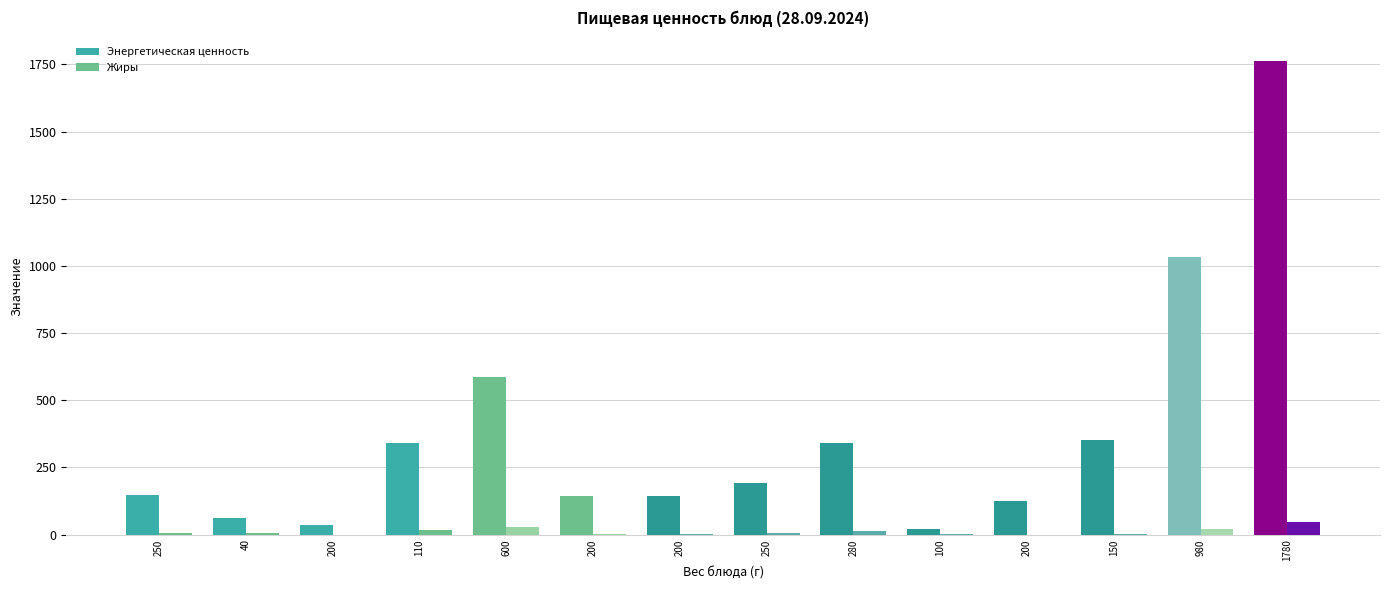

The Энергетическая ценность series shows 261.7 at 250. True or false?

False